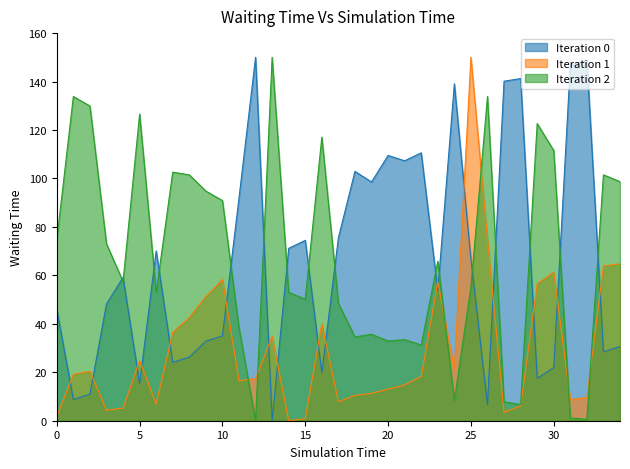

What is the difference between the maximum and second lowest values in the Iteration 0 series?

143.4